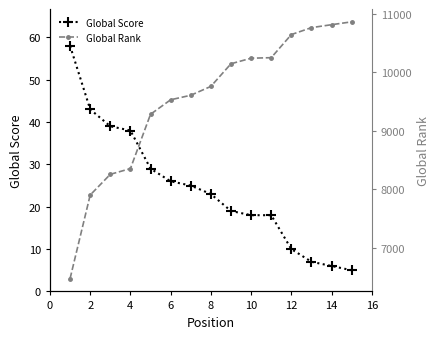

How many values in the Global Rank series are below 9761?

7